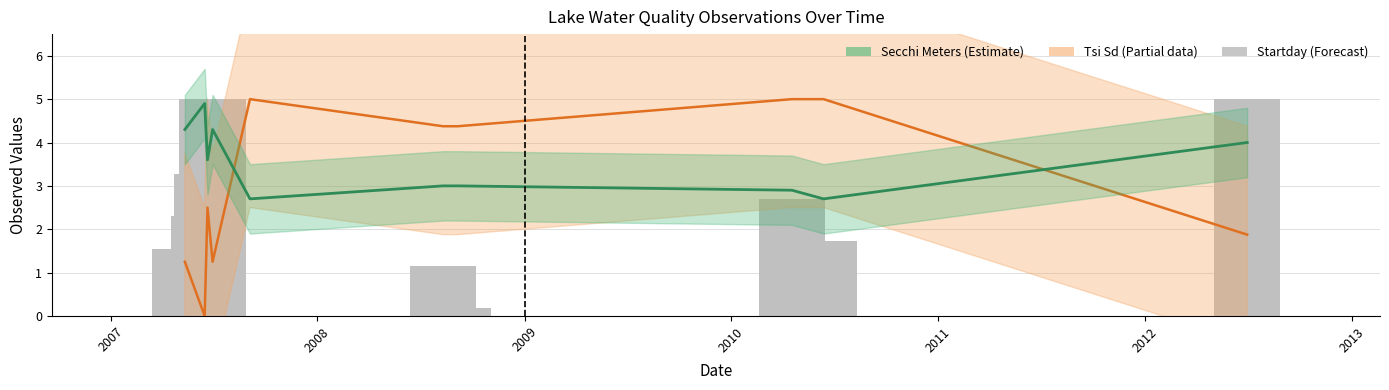

Which has a higher value, 2012 or 2008?

2012